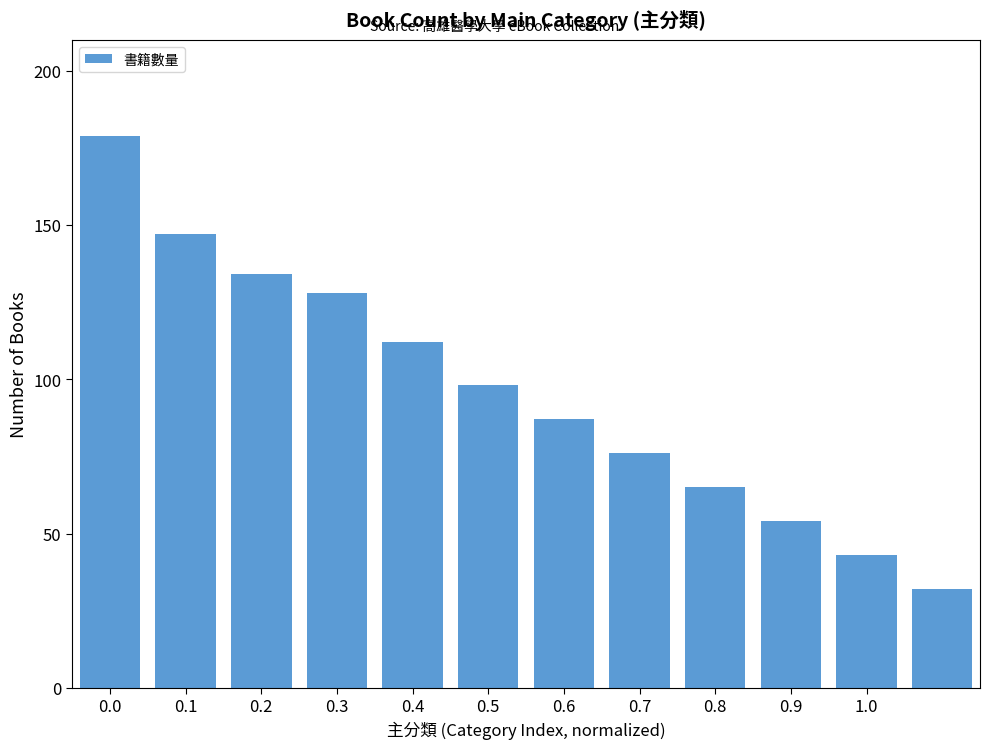

How many data points does each series have?

12